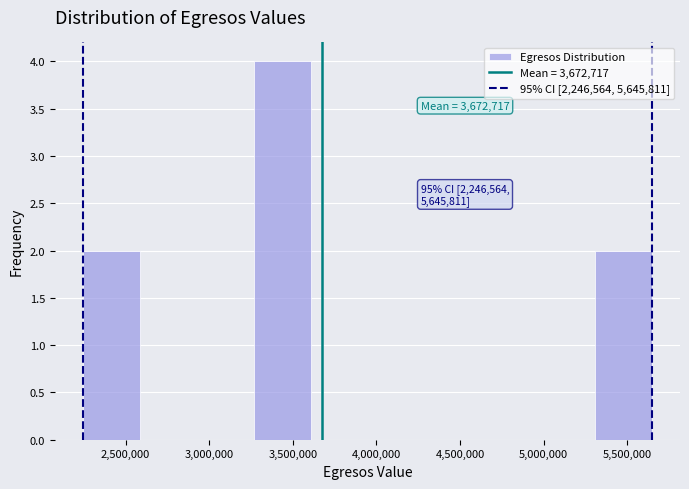

Which range on the x-axis has the tallest bar?

3250000 to 3600000